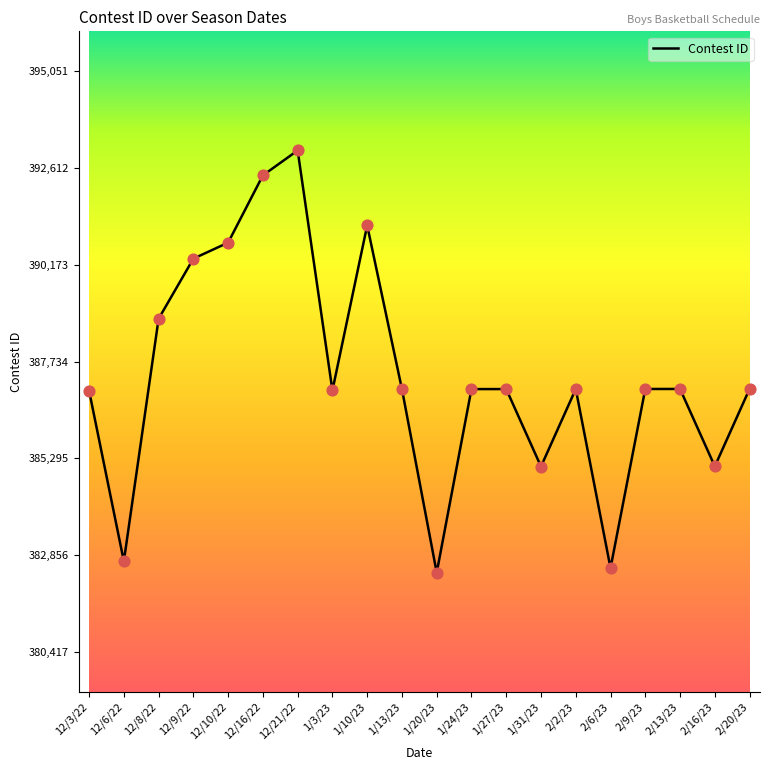

What is the change in value from 12/10/22 to 1/27/23?

-3688